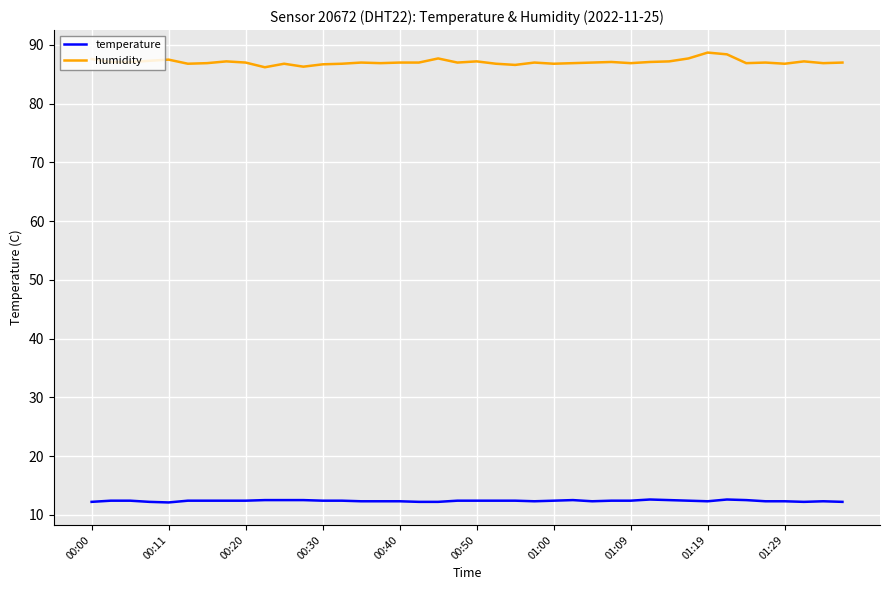

List the series in order of their peak value, lowest first.

temperature, humidity